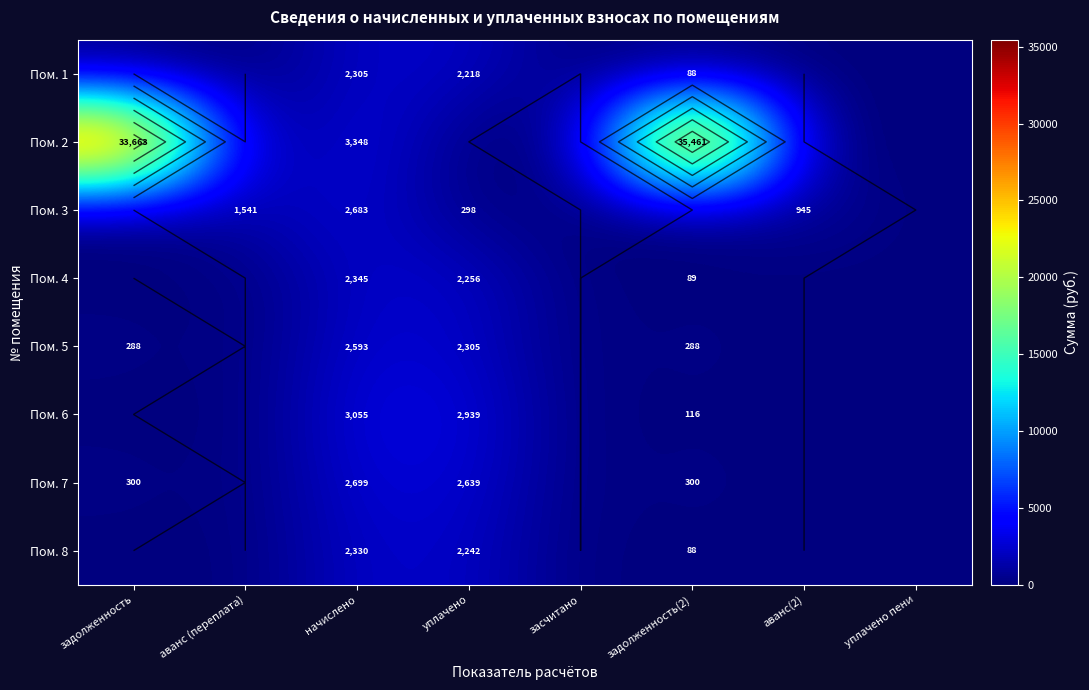

What is the sum of all Пом. 2 values?

72472.2